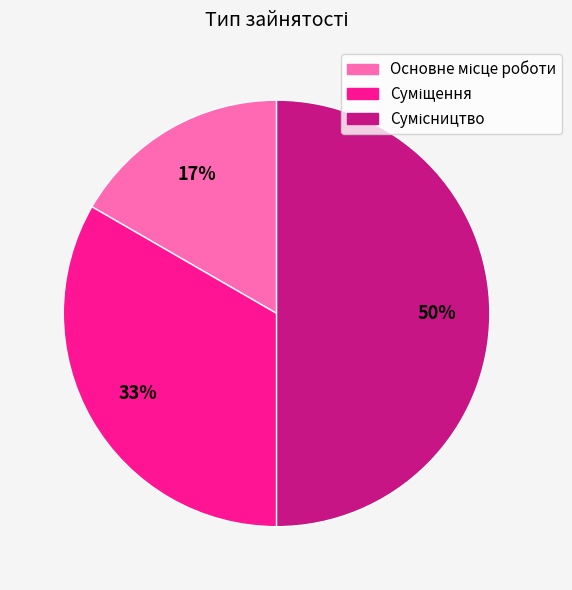

To the nearest percent, what is the average slice percentage?

33%